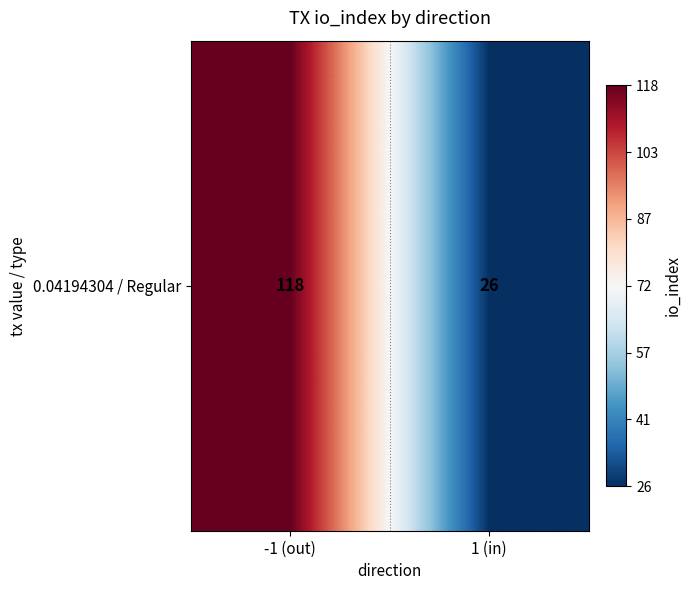

Count the number of data series in this chart.

1